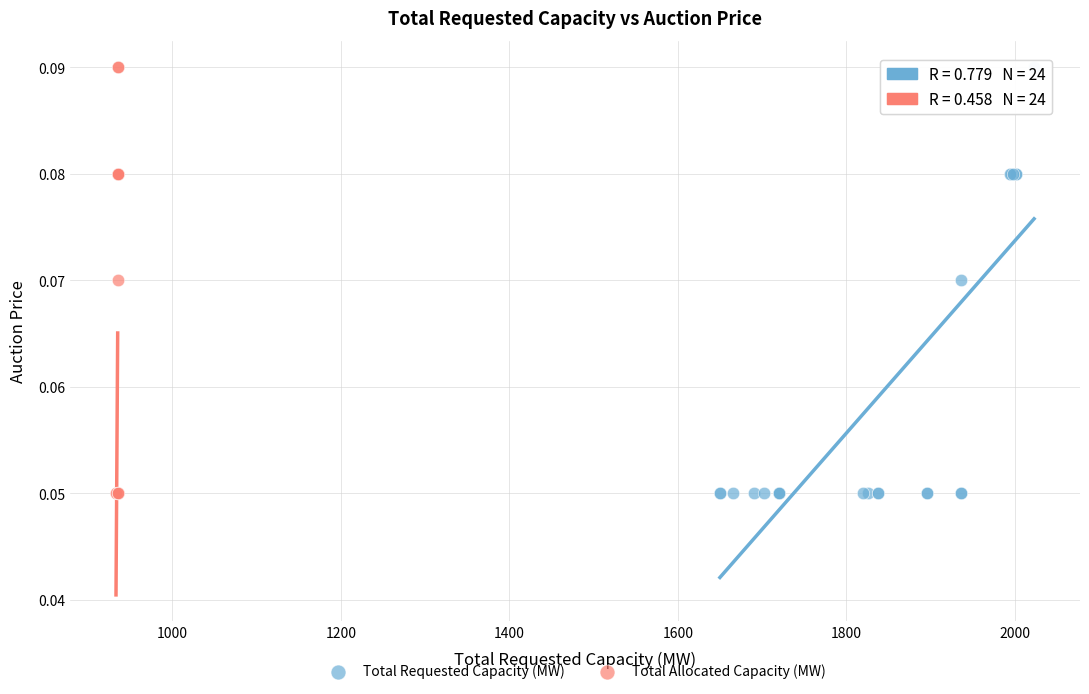

What are all the series names shown in the legend?

Total Requested Capacity (MW), Total Allocated Capacity (MW)